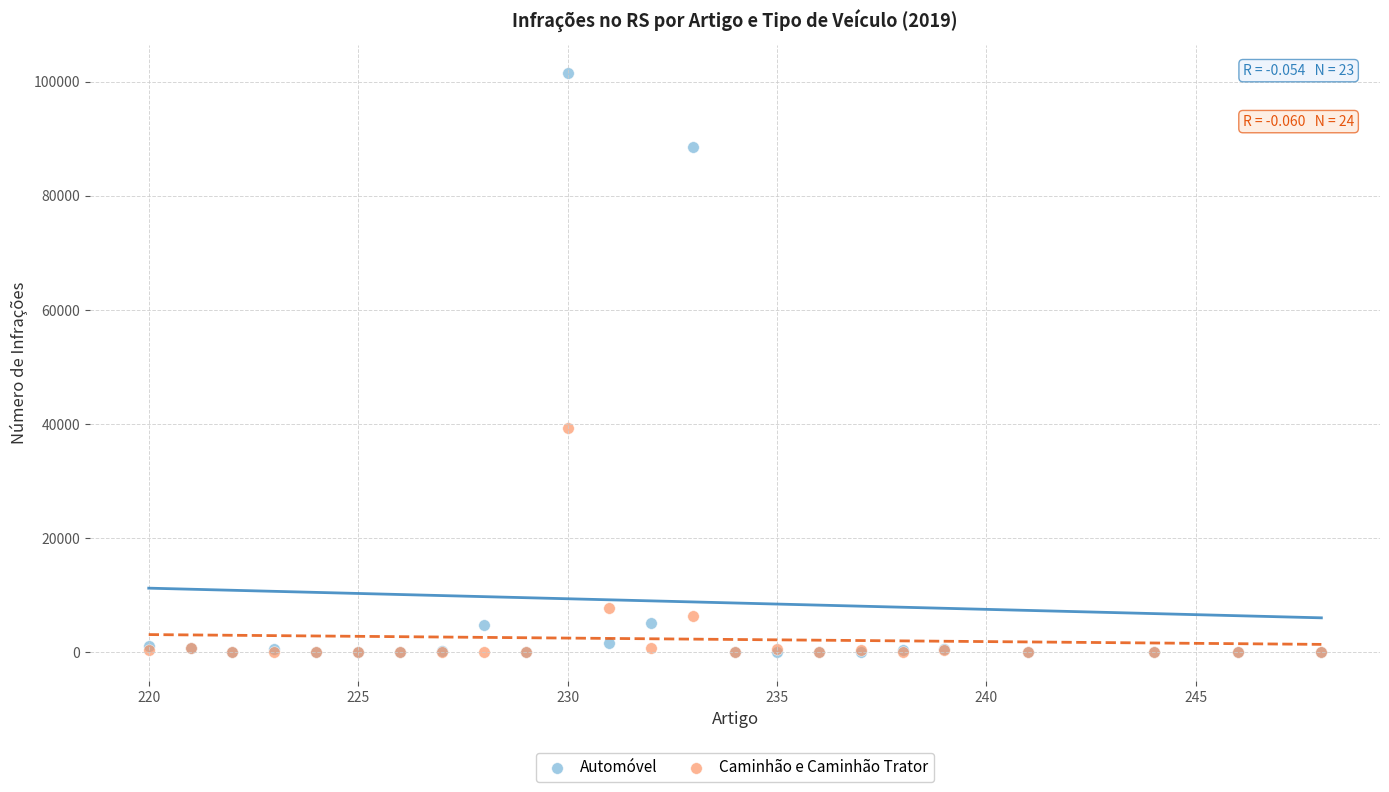

Which series reaches the maximum Y coordinate?

Automóvel